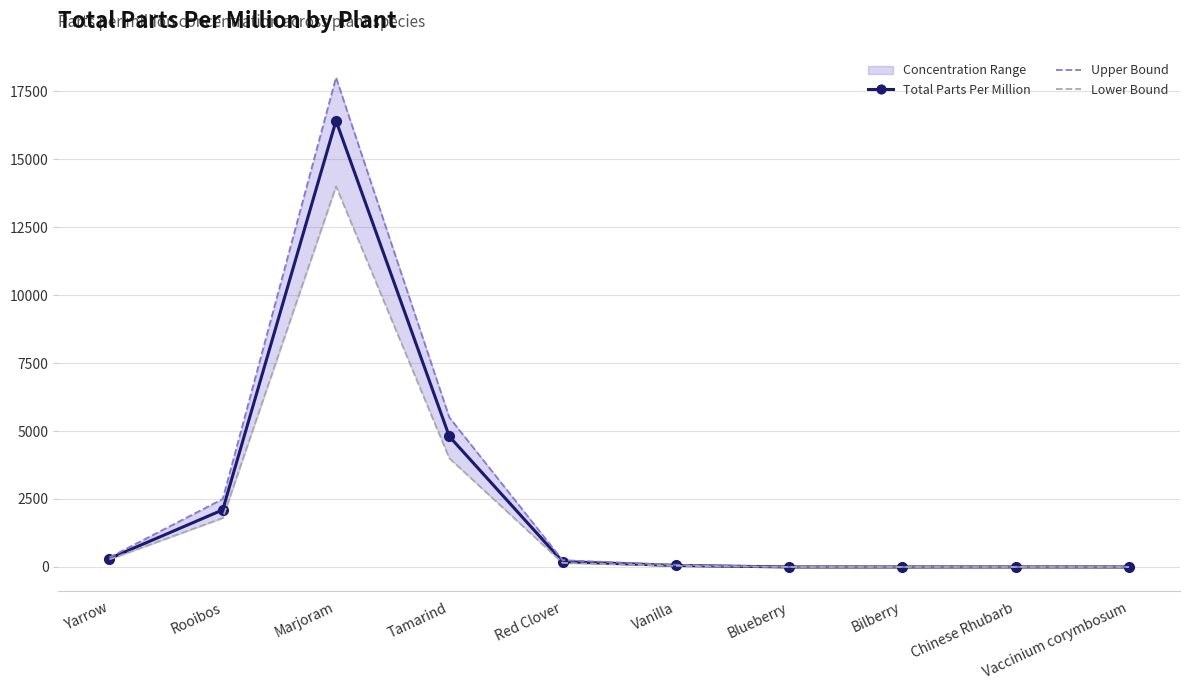

True or false: Total Parts Per Million has more than 0 interior local peaks.

True